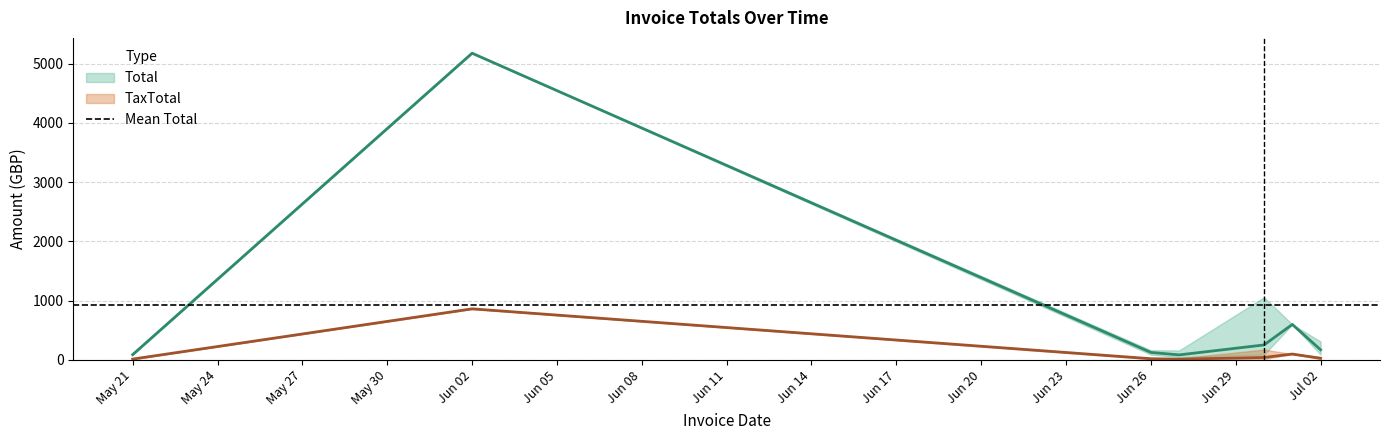

Which series has the largest total across all categories?

Total_mid